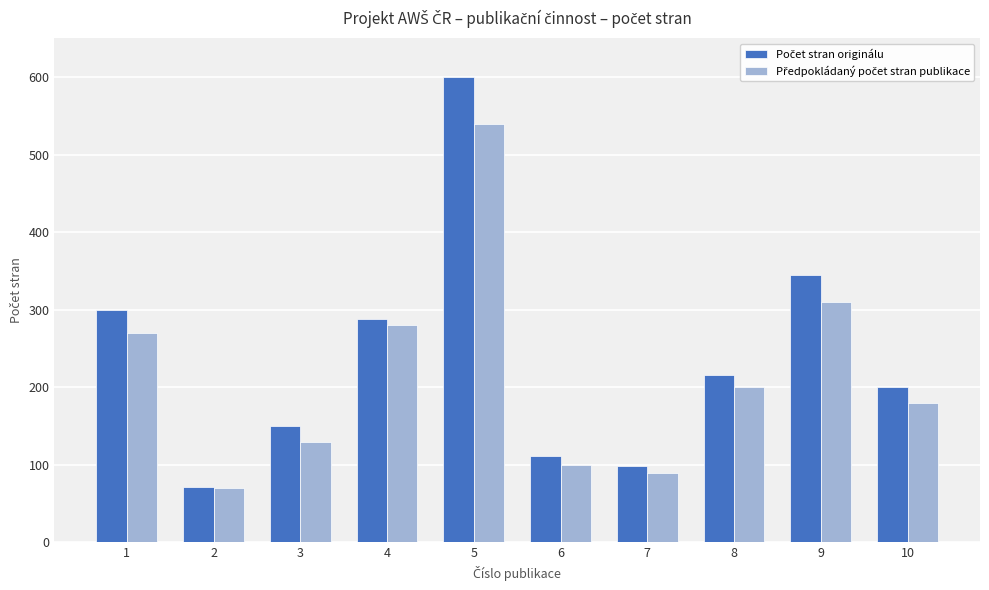

What is the difference between the highest and lowest values at 5?

60